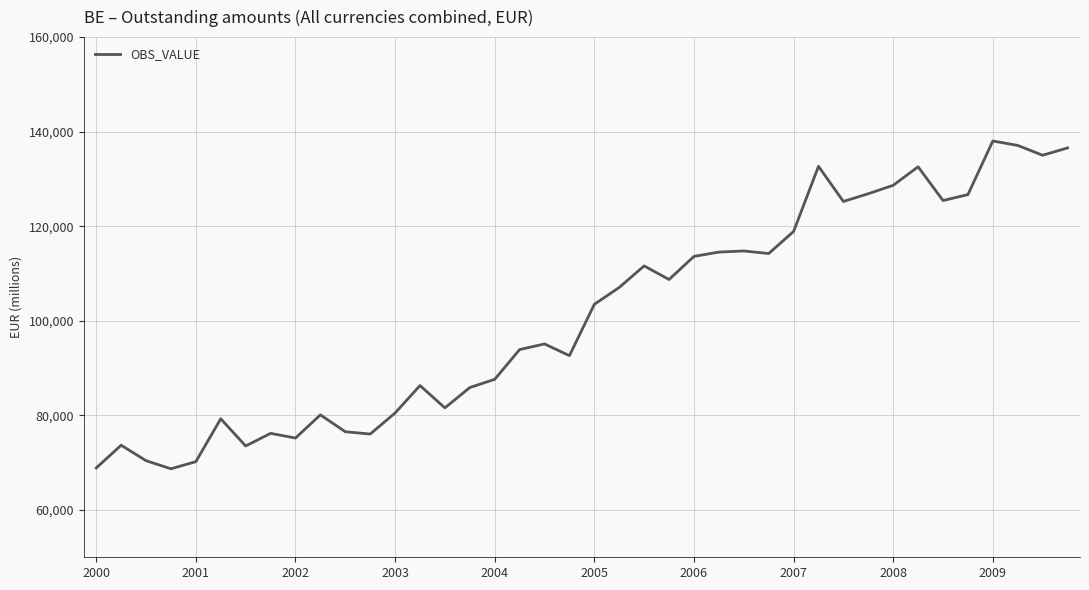

What is the difference between the maximum and minimum values?

69315